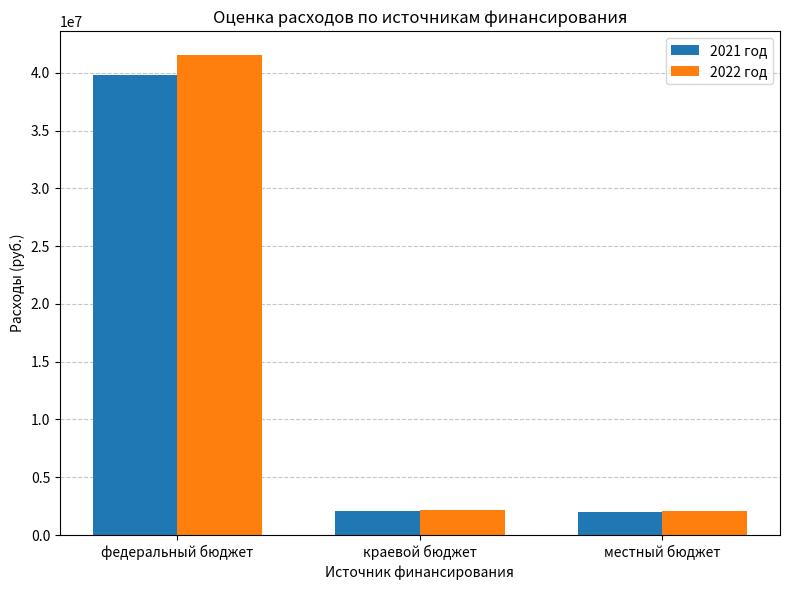

How many bars are there in each group?

2